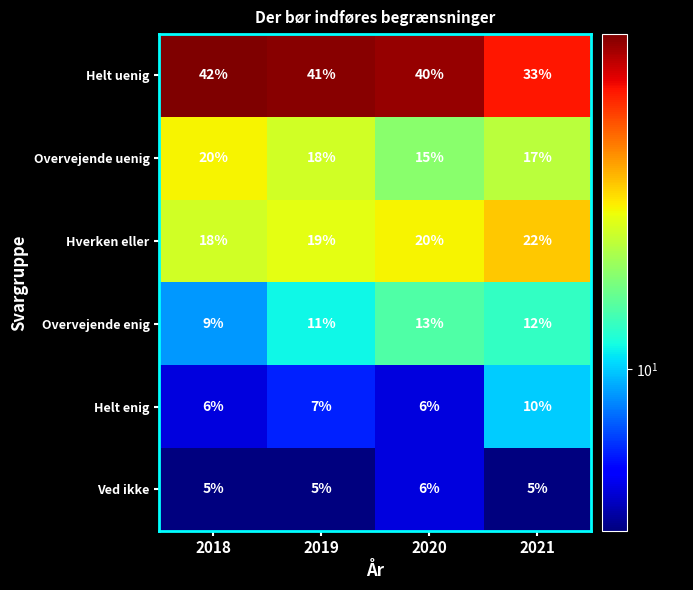

Reading left to right, what are all the values shown in this chart?

Helt uenig: 42	41	40	33
Overvejende uenig: 20	18	15	17
Hverken eller: 18	19	20	22
Overvejende enig: 9	11	13	12
Helt enig: 6	7	6	10
Ved ikke: 5	5	6	5